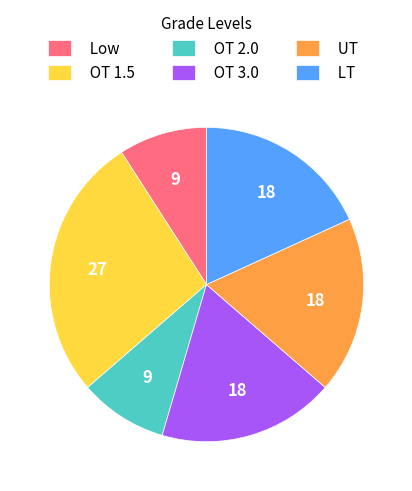

Which slice is the largest?

OT 1.5